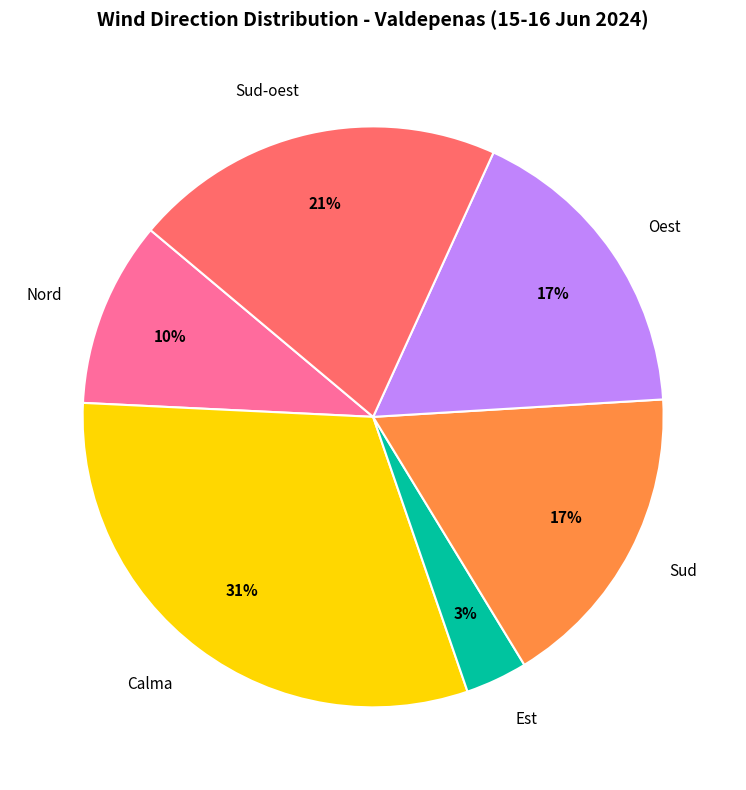

Does Oest account for over 50% of the chart?

No